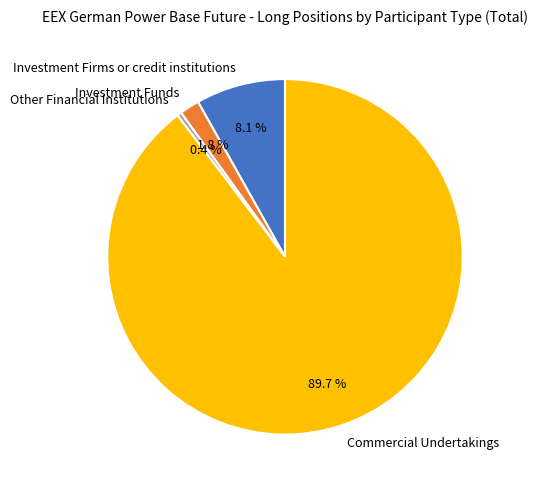

Which has a higher value, Other Financial Institutions or Investment Firms or credit institutions?

Investment Firms or credit institutions